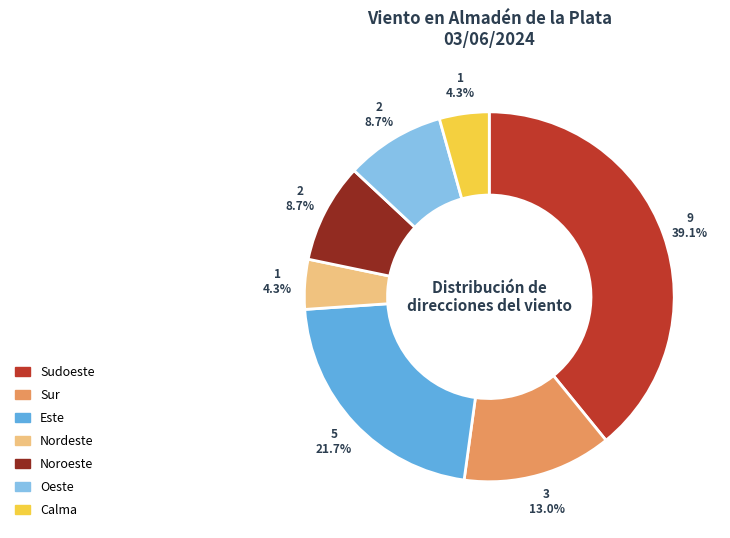

Does any single category account for the majority?

No